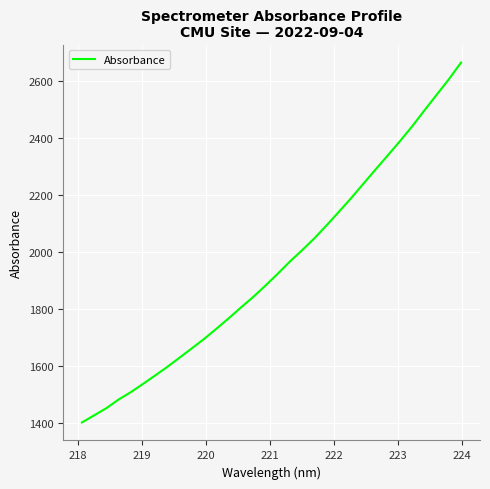

What is the minimum value shown in the chart?

1401.5